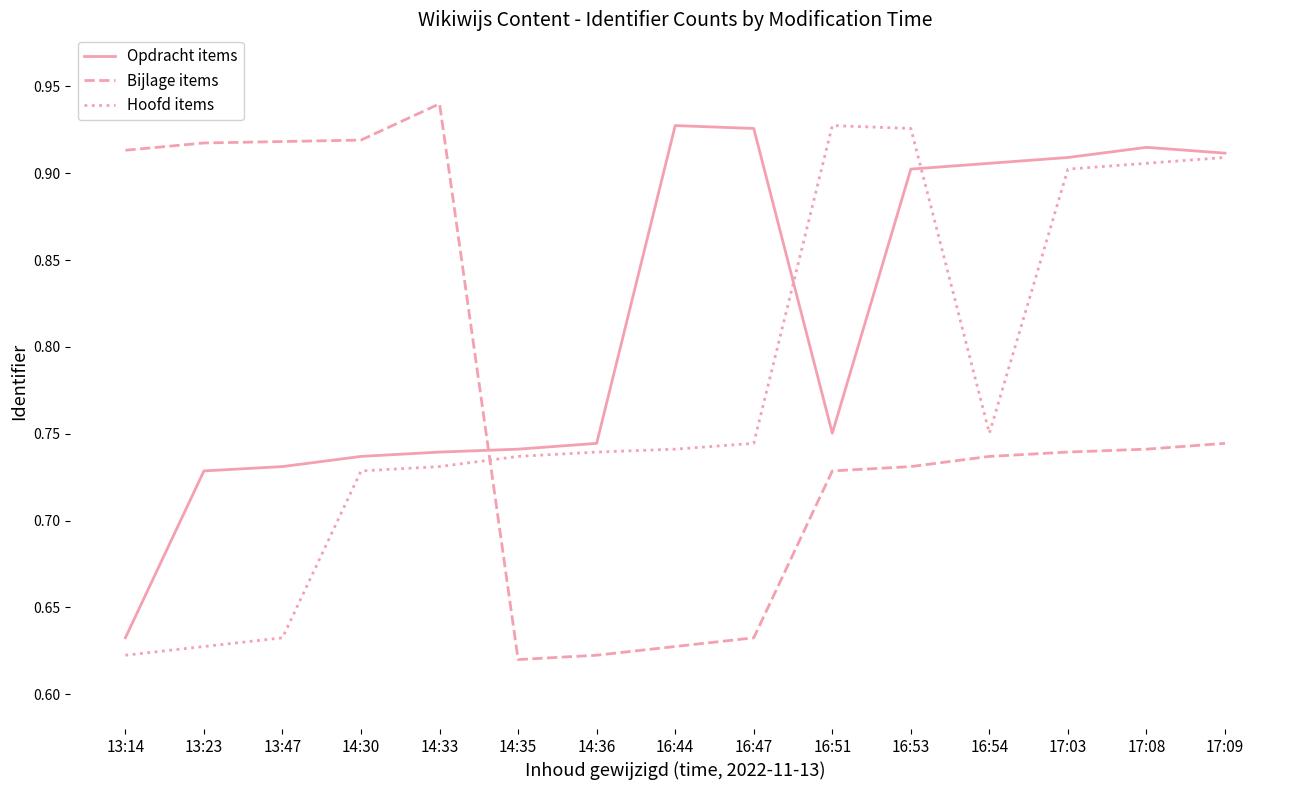

Count the number of categories in the chart.

15